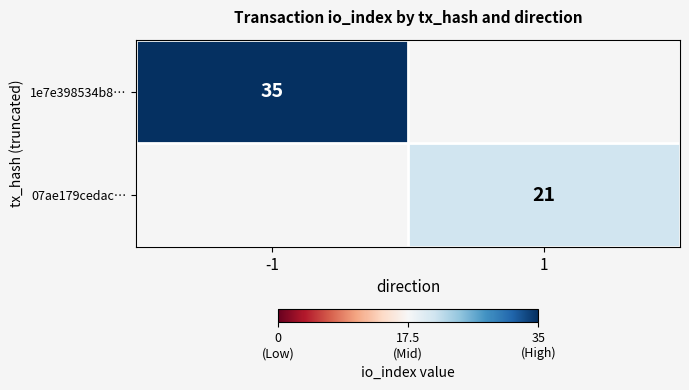

The value of 07ae179cedac… at 1 is 21. True or false?

True